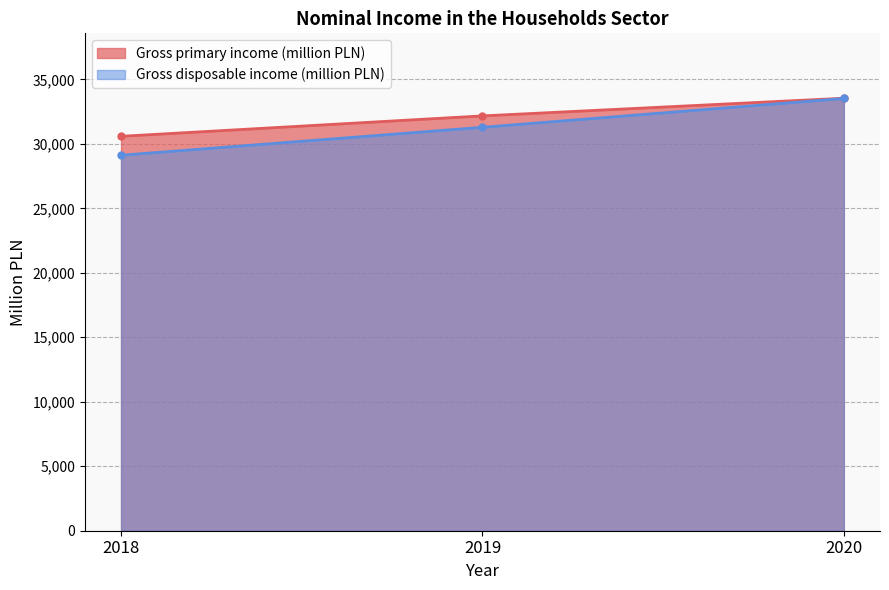

What is the total value across all series at 2019?

63451